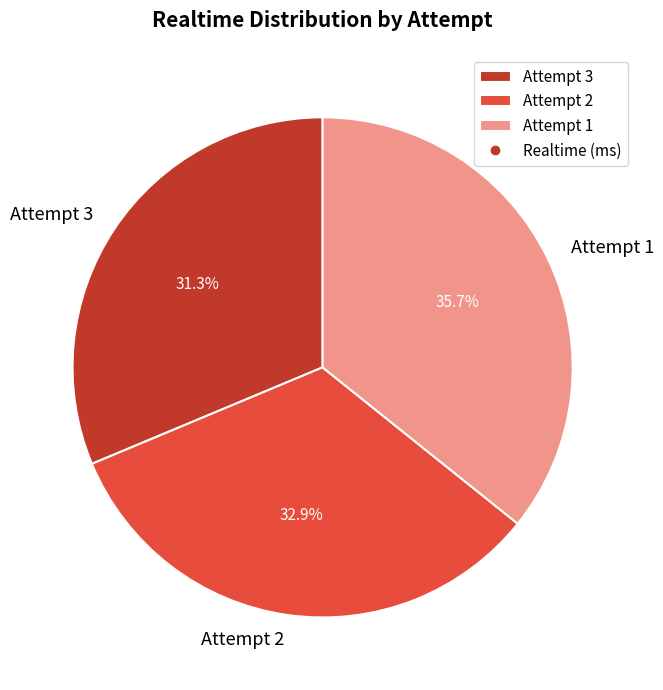

Is it true that Attempt 2 is 33% of the pie?

True